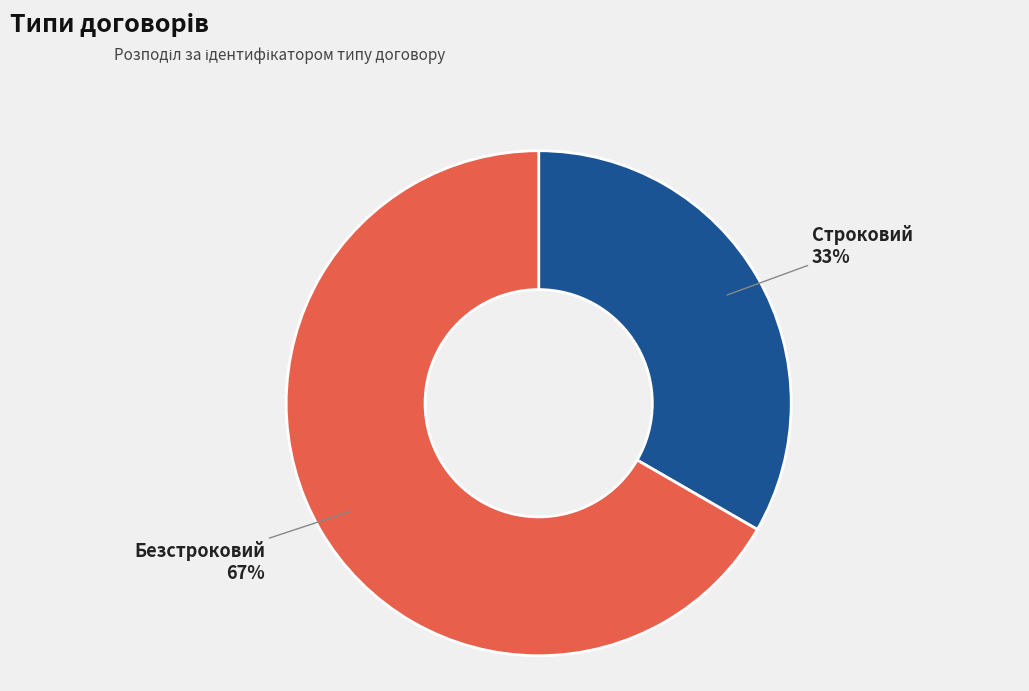

Which category has the biggest portion of the pie?

Безстроковий